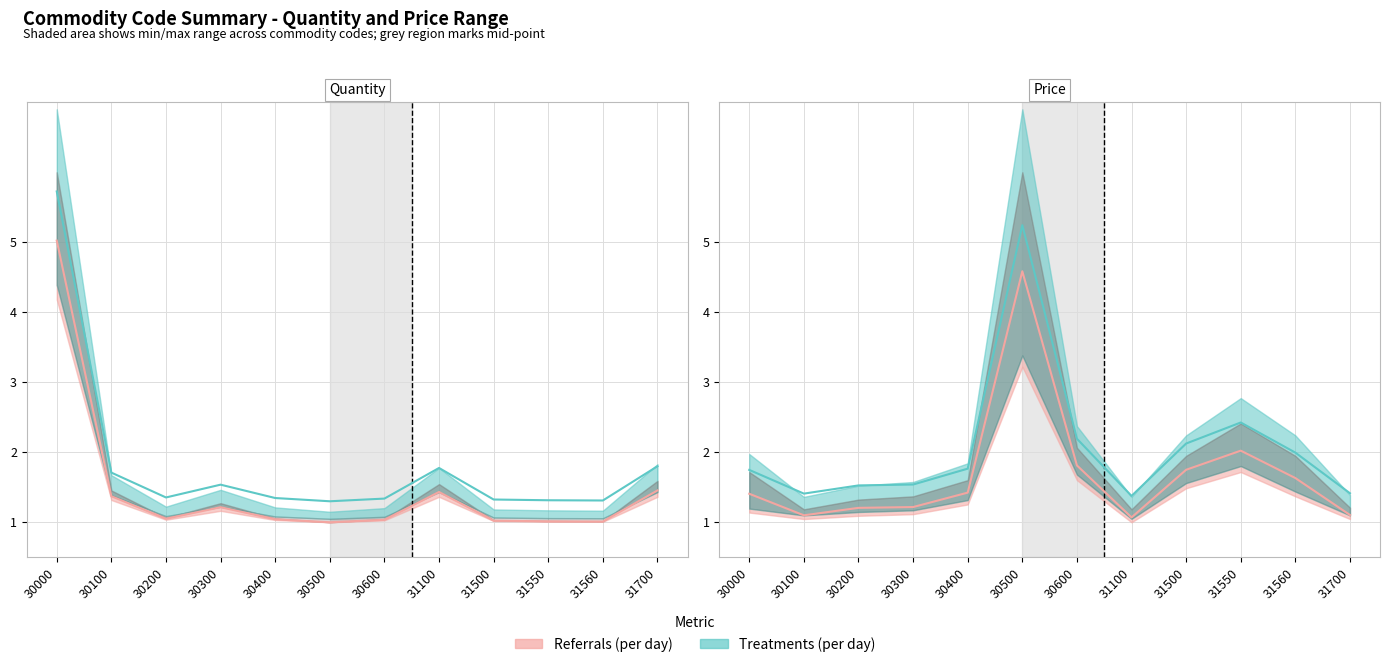

What is the difference between the maximum and minimum values in the Quantity series?

4.0